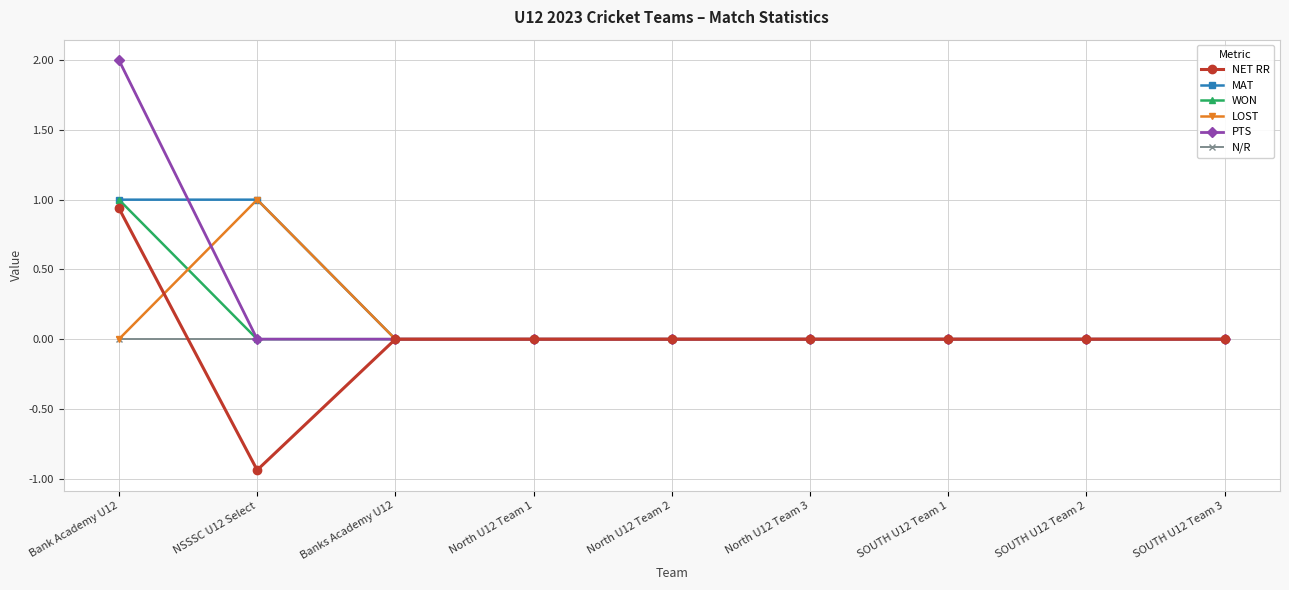

What is the highest value of the PTS series?

2.0